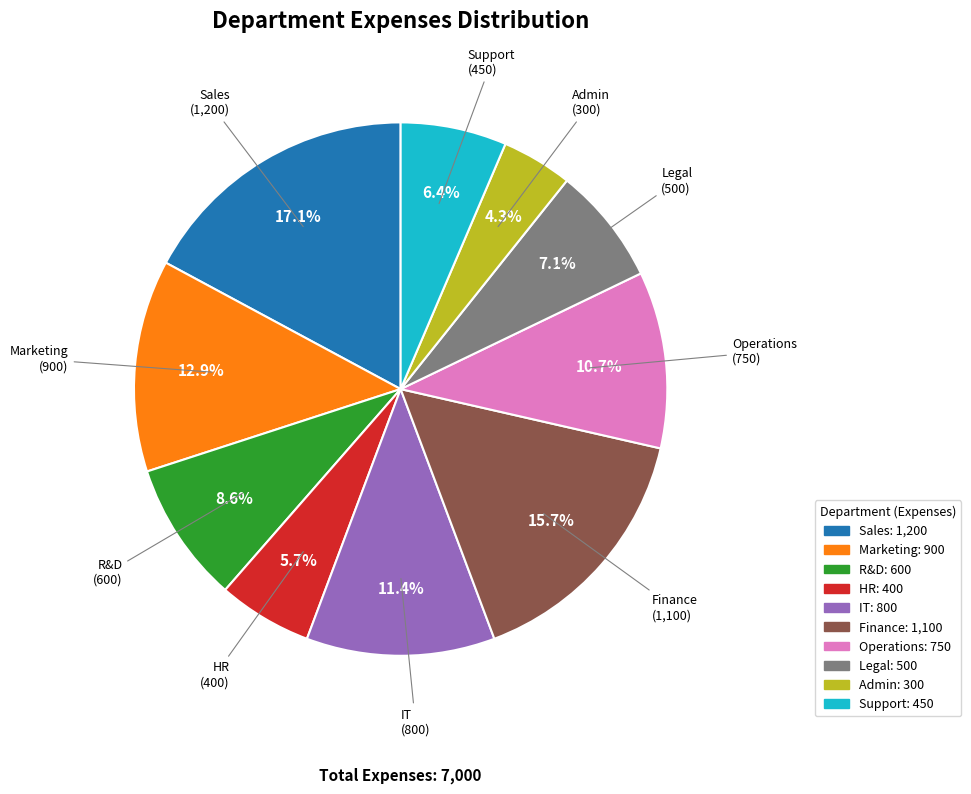

Rank the categories by value from highest to lowest.

Sales, Finance, Marketing, IT, Operations, R&D, Legal, Support, HR, Admin